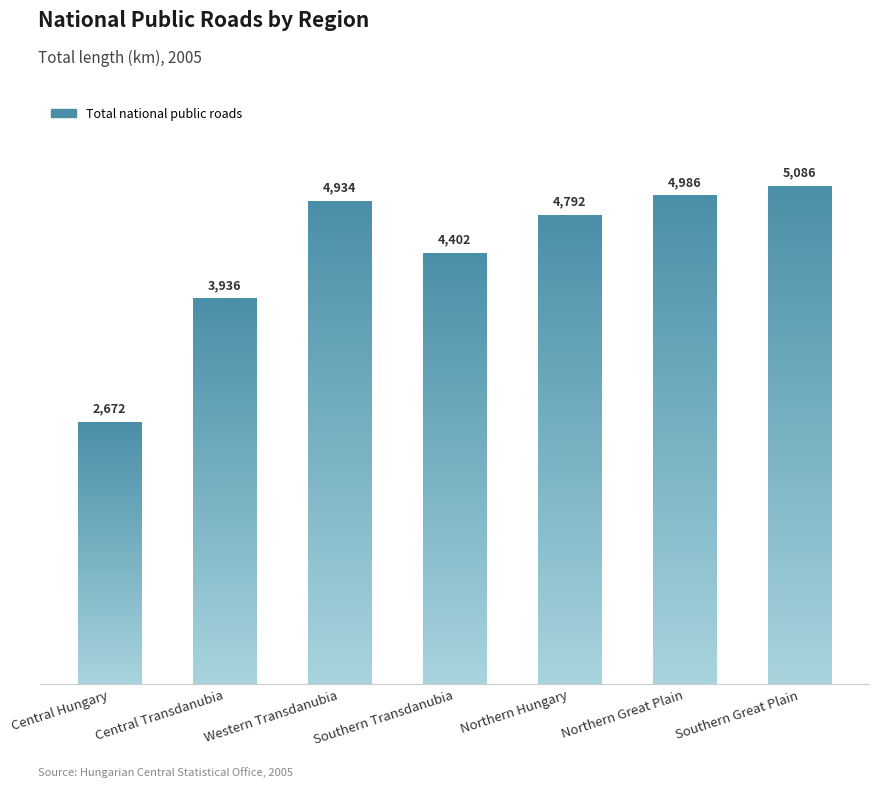

Are the bars horizontal?

No